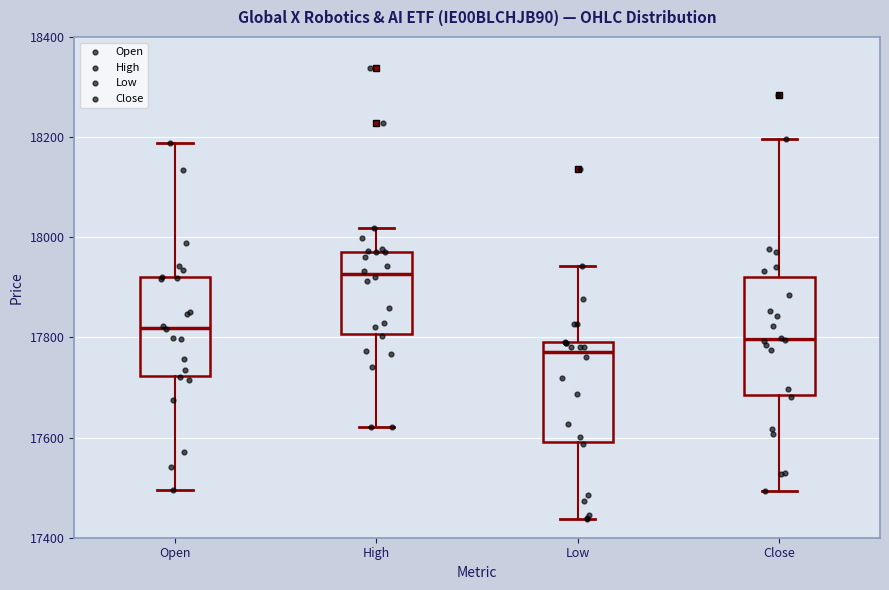

Reading left to right, transcribe this box plot: for each box, give where its median line is, the range the box spans, and where its two whiskers end, as read against the y-axis. The values are not printed on the chart, so give them approximately, as read against the axis.

Open: median 17820, box 17720 to 17920, whiskers 17500 to 18180
High: median 17920, box 17800 to 17980, whiskers 17620 to 18020
Low: median 17780, box 17600 to 17800, whiskers 17440 to 17940
Close: median 17800, box 17680 to 17920, whiskers 17500 to 18200